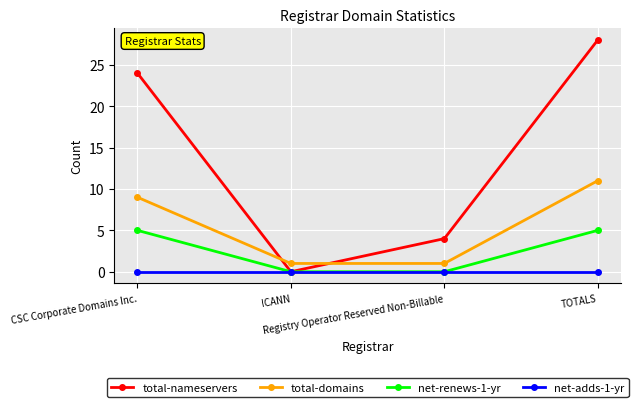

Is this an area chart (filled region under the line)?

No